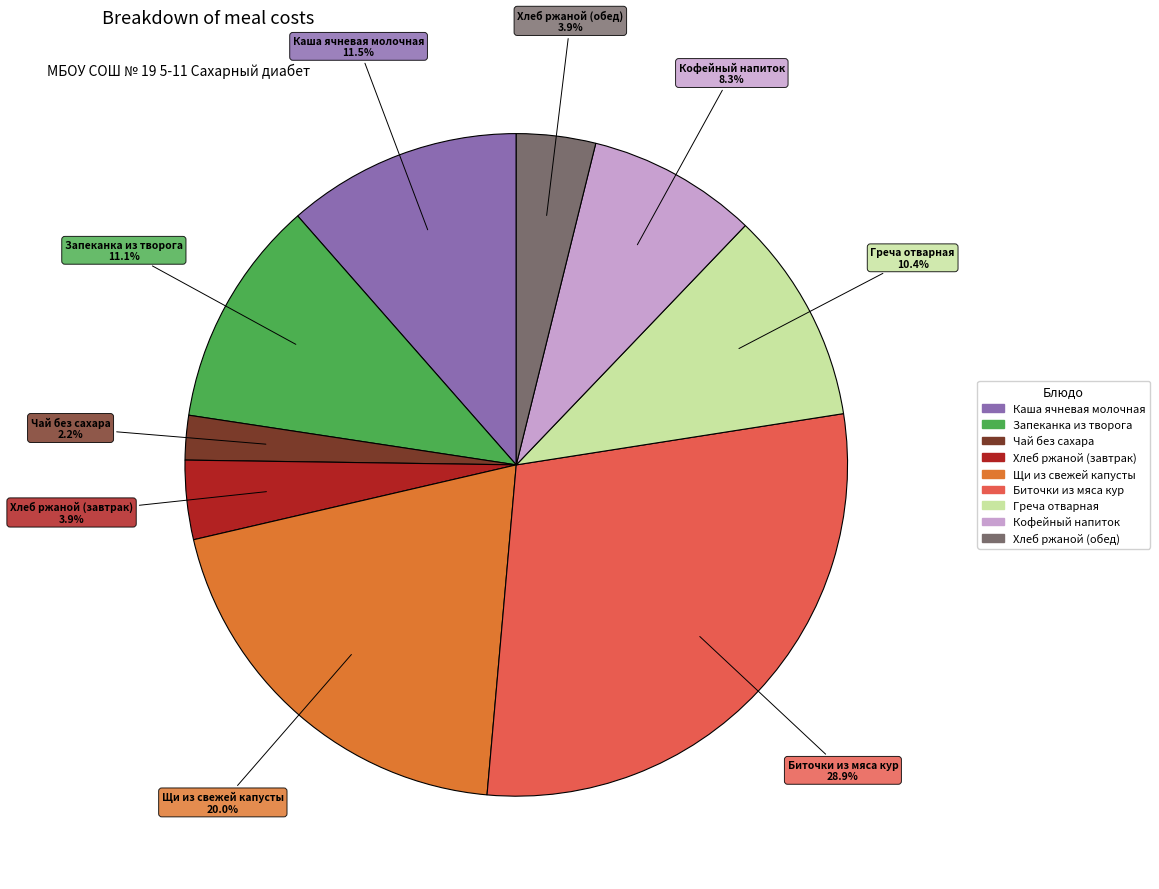

Between Греча отварная and Щи из свежей капусты, which is larger?

Щи из свежей капусты